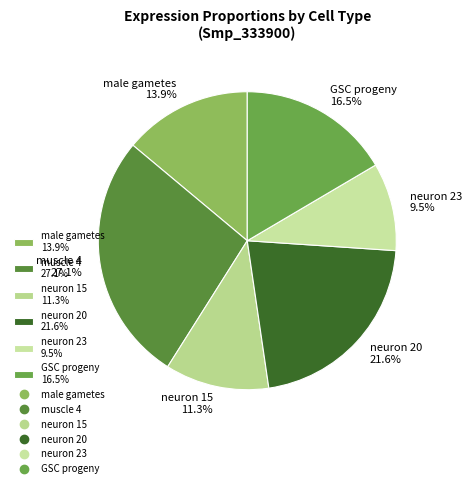

The neuron 23 slice represents 1% of the pie. True or false?

False